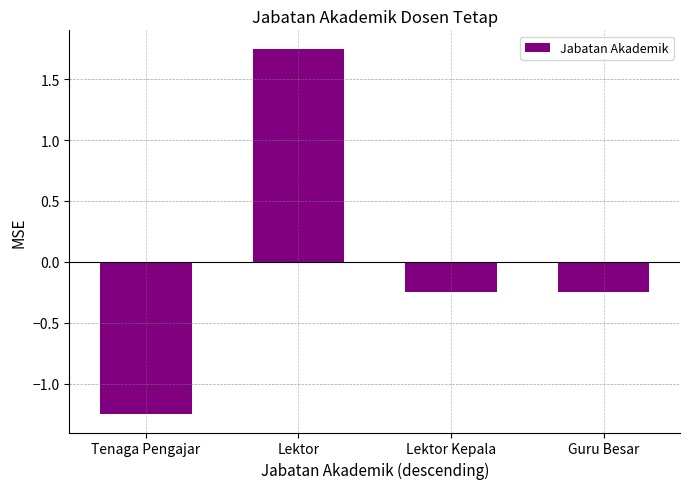

What is the label of the 4th bar from the left?

Guru Besar